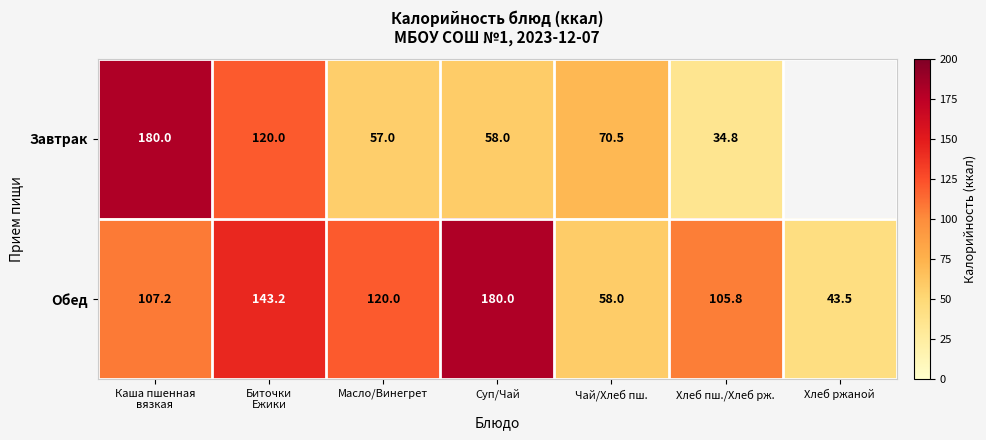

What is the spread (max minus min) of values at Масло/Винегрет?

63.0